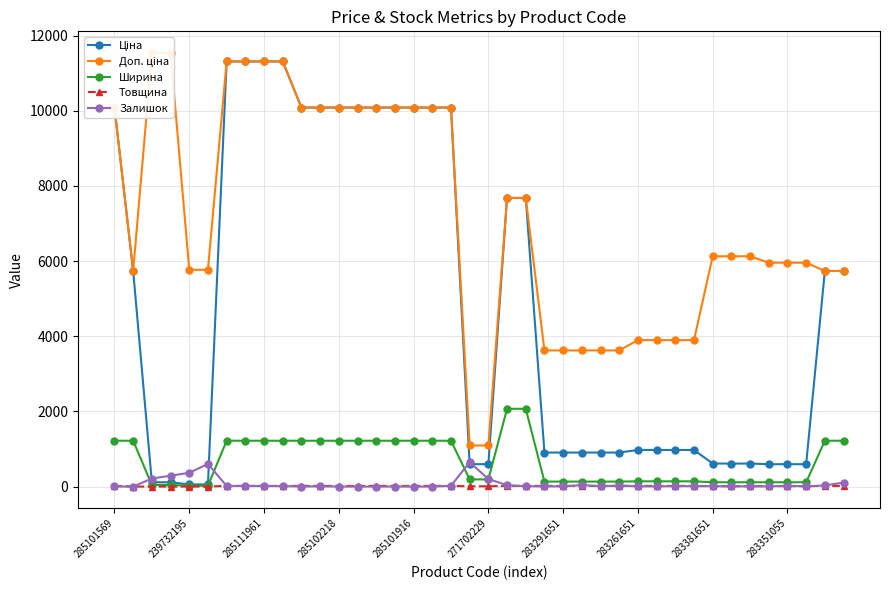

Reading left to right, list all the values displayed in this chart.

Ціна: 10085.8	5736.9	115.4	115.4	57.7	57.7	11312.5	11312.5	11312.5	11312.5	10085.8	10085.8	10085.8	10085.8	10085.8	10085.8	10085.8	10085.8	10085.8	596.5	596.5	7680.9	7680.9	905.9	905.9	905.9	905.9	905.9	974.2	974.2	974.2	974.2	612.9	612.9	612.9	595.8	595.8	595.8	5736.9	5736.9
Доп. ціна: 10085.8	5736.9	11537.0	11537.0	5769.0	5769.0	11312.5	11312.5	11312.5	11312.5	10085.8	10085.8	10085.8	10085.8	10085.8	10085.8	10085.8	10085.8	10085.8	1093.7	1093.7	7680.9	7680.9	3623.4	3623.4	3623.4	3623.4	3623.4	3896.9	3896.9	3896.9	3896.9	6128.5	6128.5	6128.5	5957.6	5957.6	5957.6	5736.9	5736.9
Ширина: 1220.0	1220.0	44.0	44.0	22.0	22.0	1220.0	1220.0	1220.0	1220.0	1220.0	1220.0	1220.0	1220.0	1220.0	1220.0	1220.0	1220.0	1220.0	191.0	191.0	2070.0	2070.0	133.0	133.0	133.0	133.0	133.0	140.0	140.0	140.0	140.0	115.0	115.0	115.0	115.0	115.0	115.0	1220.0	1220.0
Товщина: 18.0	0.0	1.0	1.0	1.0	1.0	18.0	18.0	18.0	18.0	18.0	18.0	18.0	18.0	18.0	18.0	18.0	18.0	18.0	8.0	8.0	18.0	18.0	18.0	18.0	18.0	18.0	18.0	18.0	18.0	18.0	18.0	12.0	12.0	12.0	12.0	12.0	12.0	18.0	18.0
Залишок: 4.0	0.0	215.0	290.0	367.0	603.0	17.0	17.0	16.0	14.0	2.0	7.0	0.0	0.0	0.0	1.0	0.0	0.0	21.0	649.0	202.0	38.0	11.0	6.0	5.0	41.0	9.0	26.0	7.0	6.0	12.0	12.0	13.0	5.0	8.0	6.0	23.0	8.0	29.0	108.0